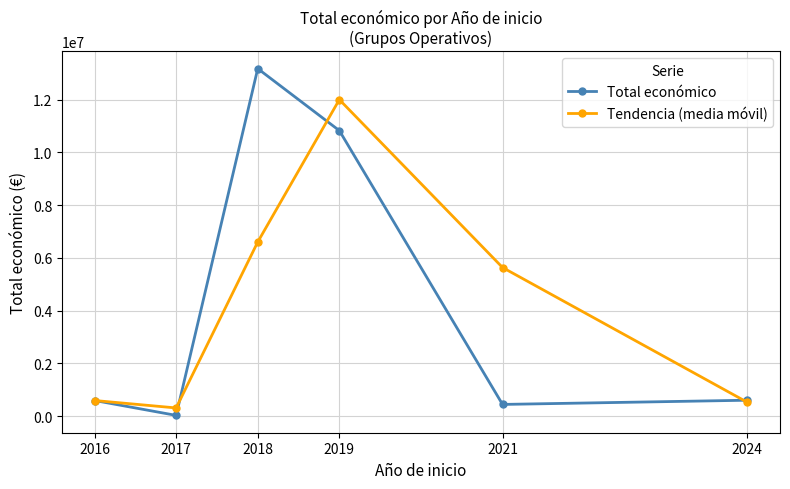

What is the difference between the second highest and second lowest values in the Total económico series?

10382668.0